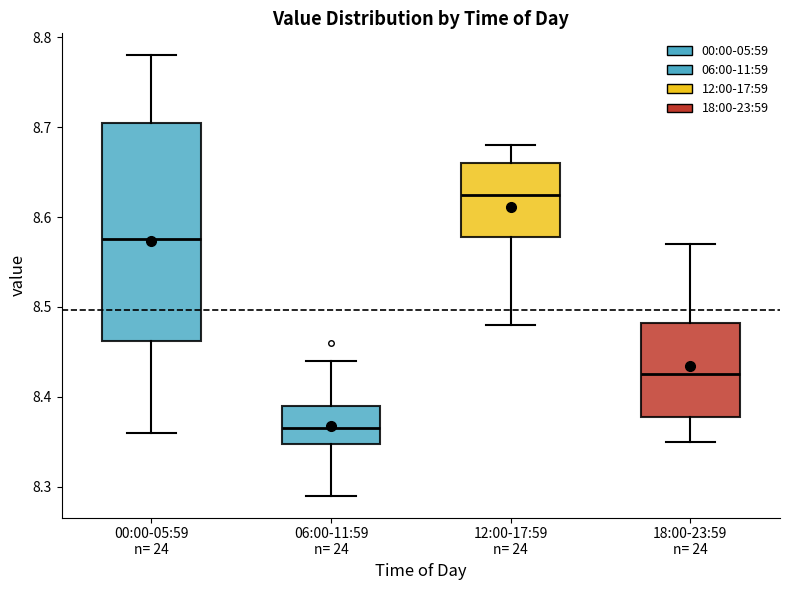

Which box is the tallest, from its lower edge to its upper edge?

00:00-05:59 n= 24